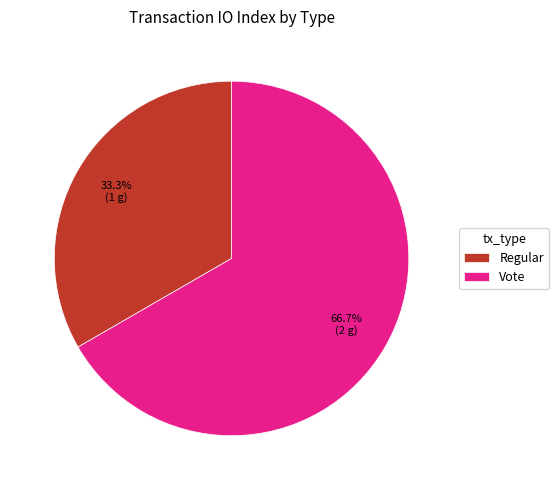

Does Regular account for over 50% of the chart?

No